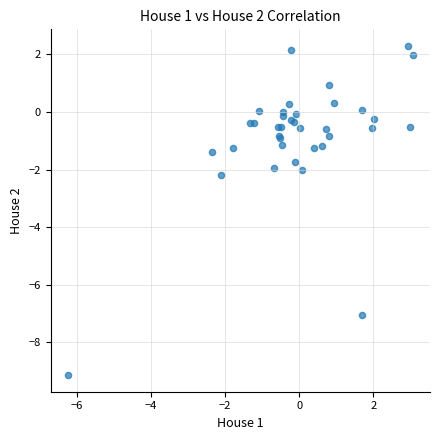

What Y value in the scatter plot is closest to -3?

-2.2